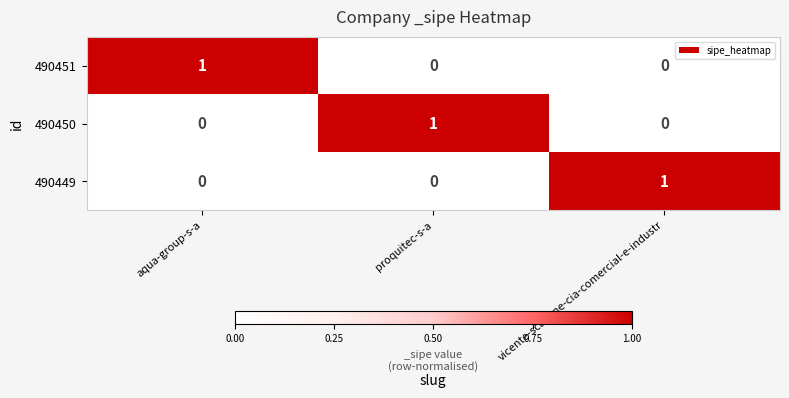

The 490451 series shows 1 at aqua-group-s-a. True or false?

True